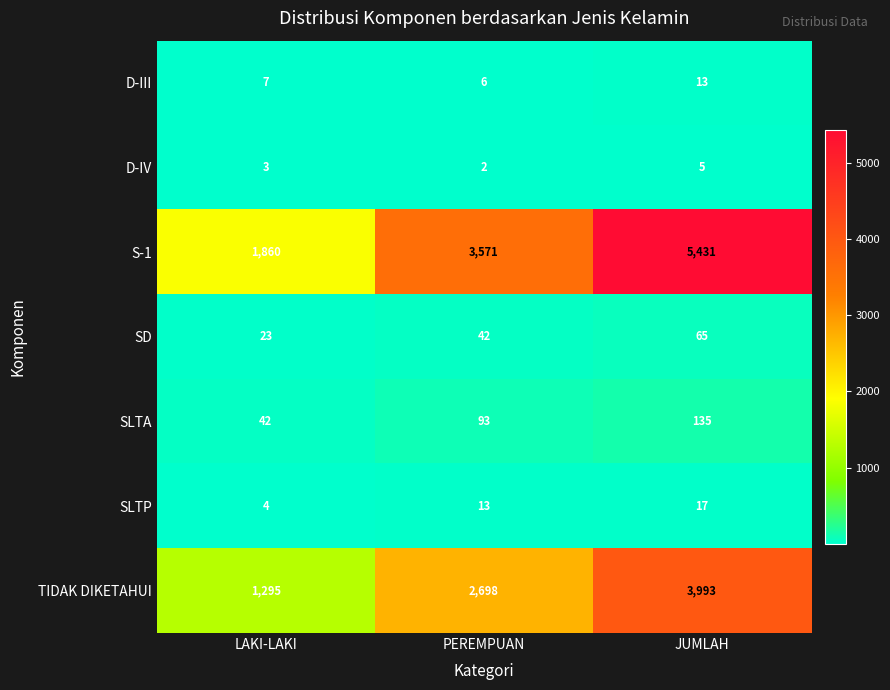

Reading left to right, list all the values displayed in this chart.

D-III: 7	6	13
D-IV: 3	2	5
S-1: 1860	3571	5431
SD: 23	42	65
SLTA: 42	93	135
SLTP: 4	13	17
TIDAK DIKETAHUI: 1295	2698	3993